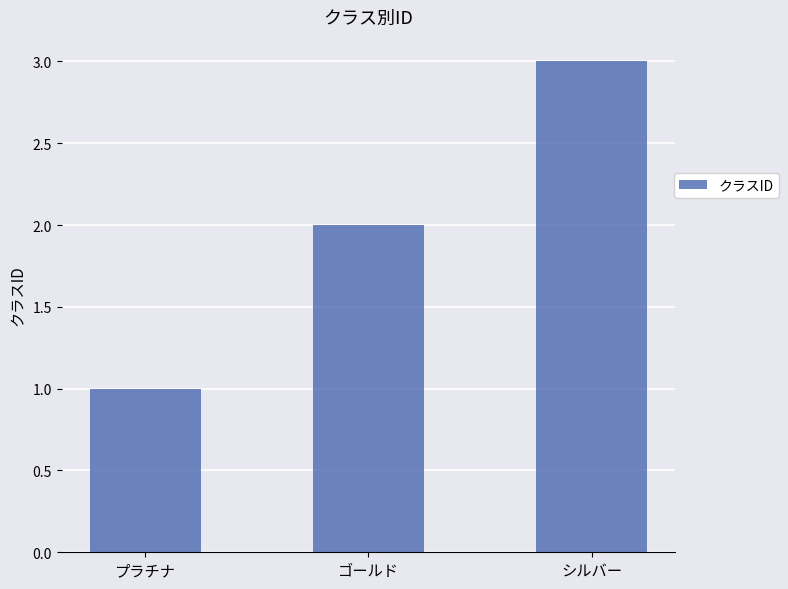

What is the approximate value at シルバー?

3